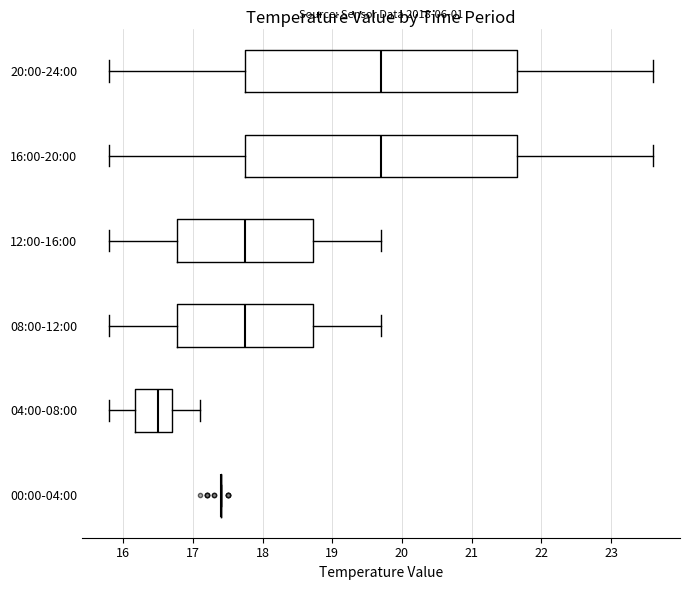

Reading bottom to top, transcribe this box plot: for each box, give where its median line is, the range the box spans, and where its two whiskers end, as read against the x-axis. The values are not printed on the chart, so give them approximately, as read against the axis.

00:00-04:00: box collapsed to a line at 17.4, whiskers 17.4 to 17.4
04:00-08:00: median 16.5, box 16.2 to 16.7, whiskers 15.8 to 17.1
08:00-12:00: median 17.8, box 16.8 to 18.7, whiskers 15.8 to 19.7
12:00-16:00: median 17.8, box 16.8 to 18.7, whiskers 15.8 to 19.7
16:00-20:00: median 19.7, box 17.8 to 21.7, whiskers 15.8 to 23.6
20:00-24:00: median 19.7, box 17.8 to 21.7, whiskers 15.8 to 23.6